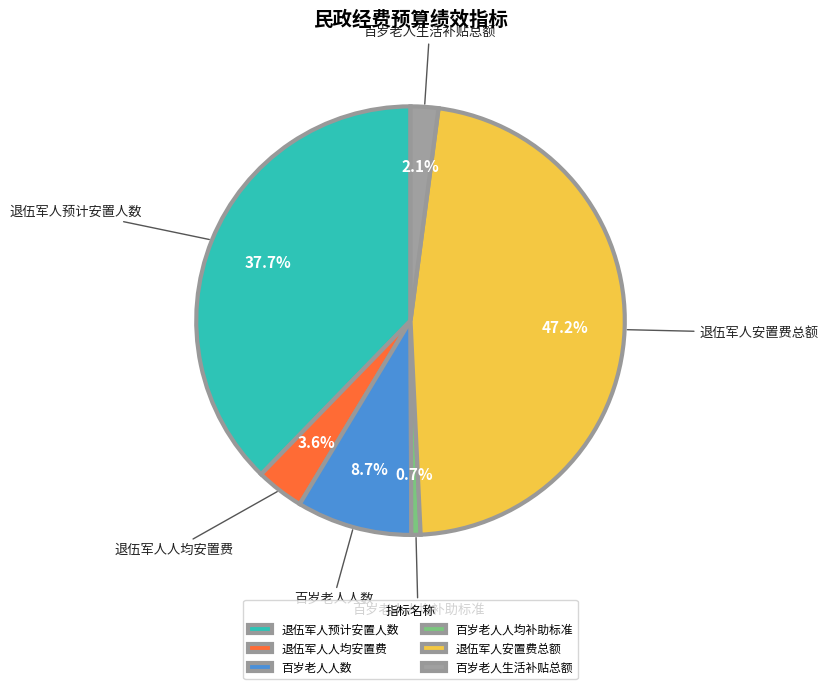

Combined, do 退伍军人人均安置费 and 百岁老人人均补助标准 account for over 50%?

No